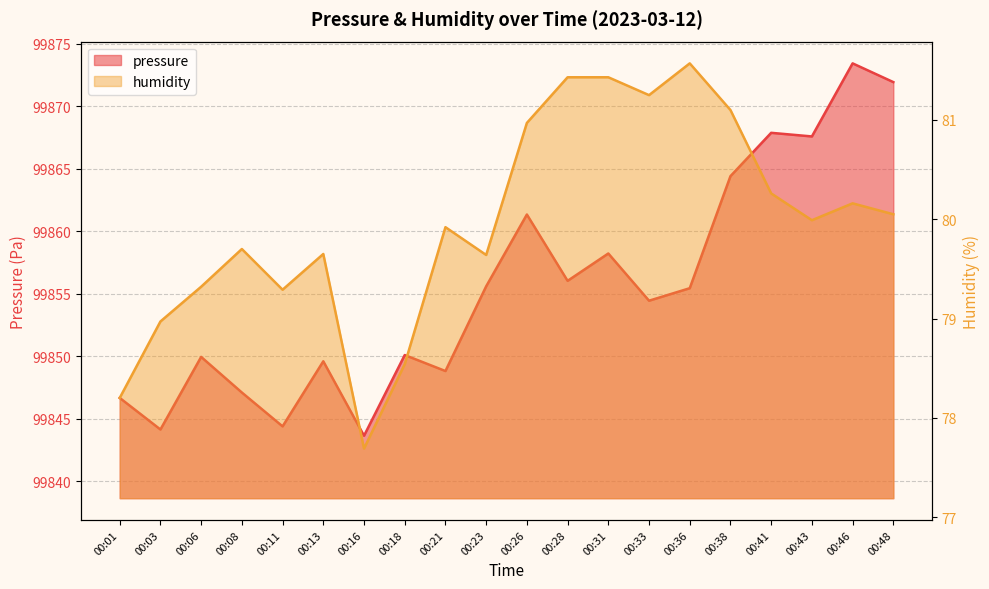

Reading left to right, list all the values displayed in this chart.

pressure: 00:01=99846.7	00:03=99844.1	00:06=99849.9	00:08=99847.1	00:11=99844.4	00:13=99849.6	00:16=99843.6	00:18=99850.1	00:21=99848.8	00:23=99855.6	00:26=99861.3	00:28=99856.0	00:31=99858.2	00:33=99854.4	00:36=99855.4	00:38=99864.4	00:41=99867.9	00:43=99867.6	00:46=99873.4	00:48=99871.9
humidity: 00:01=78.2	00:03=79.0	00:06=79.3	00:08=79.7	00:11=79.3	00:13=79.7	00:16=77.7	00:18=78.5	00:21=79.9	00:23=79.6	00:26=81.0	00:28=81.4	00:31=81.4	00:33=81.2	00:36=81.6	00:38=81.1	00:41=80.3	00:43=80.0	00:46=80.2	00:48=80.0